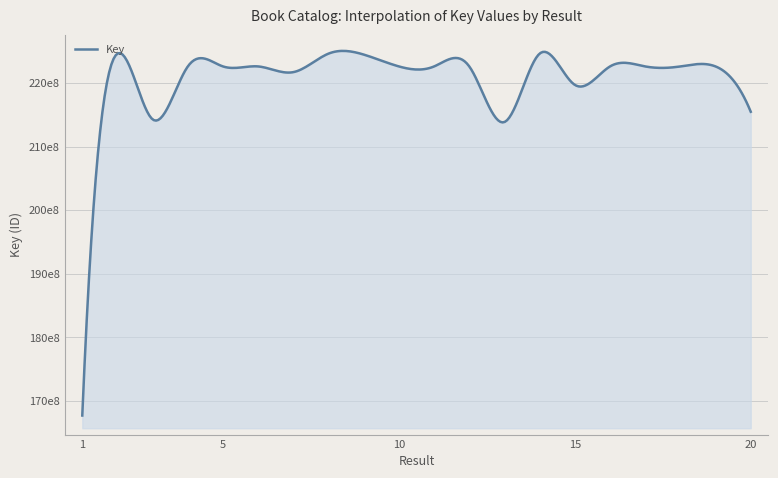

Does the chart have visible grid lines?

Yes